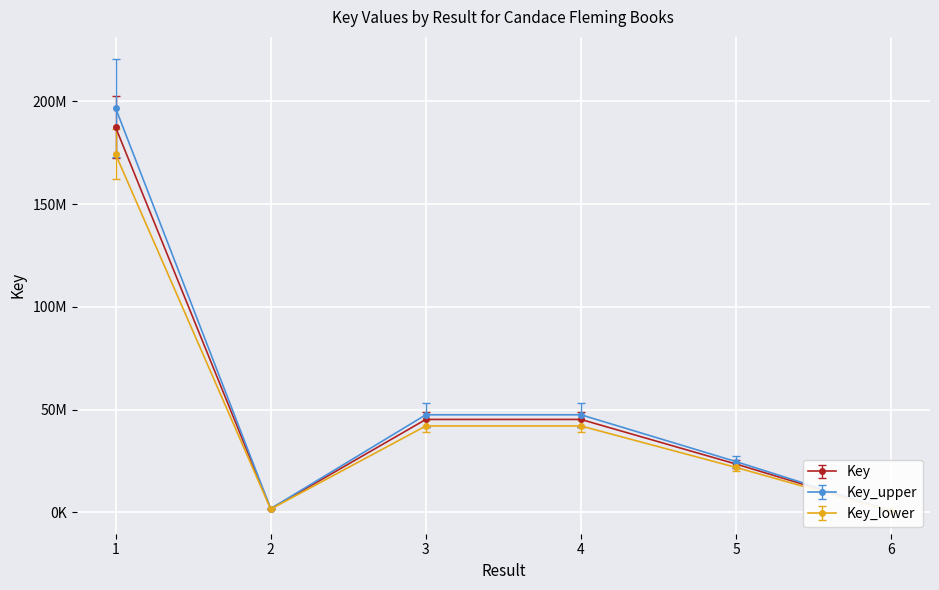

List the labels in order of value, largest first.

1, 3, 4, 5, 2, 6